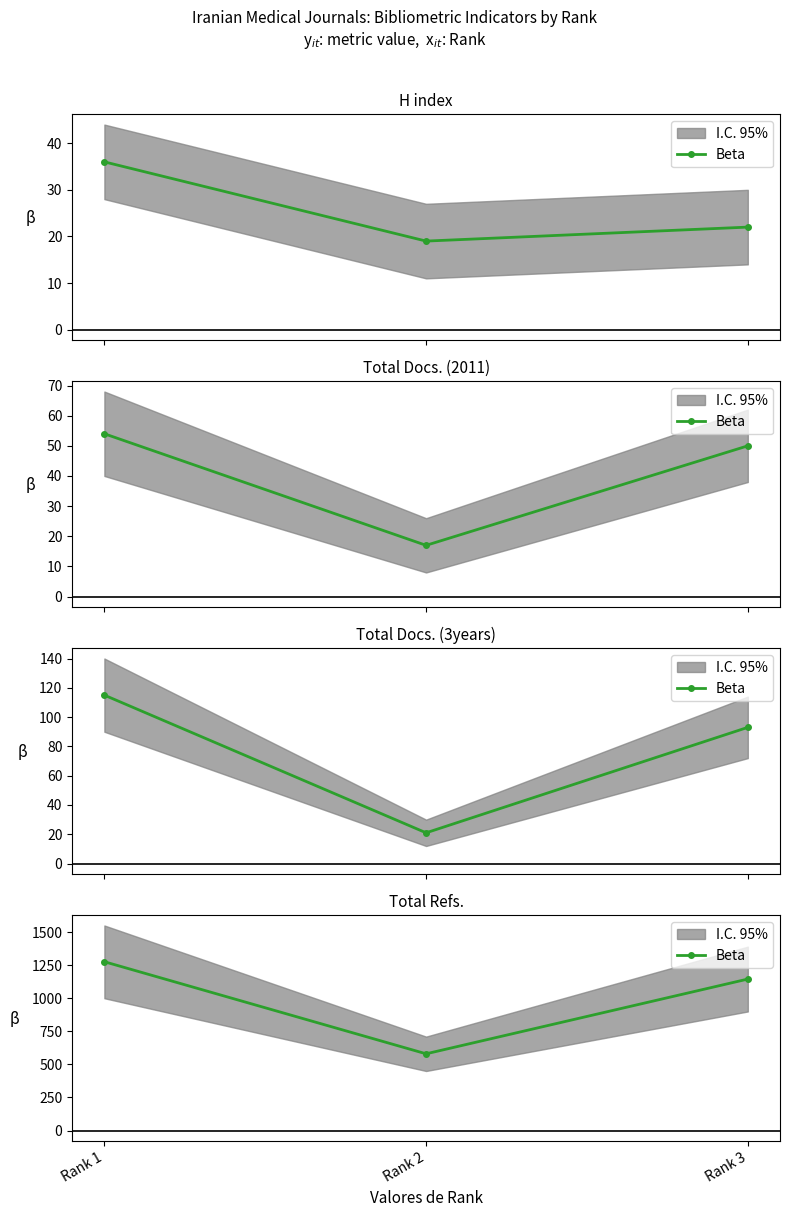

What is the ratio of the value at Rank 2 to the value at Rank 3?

0.5